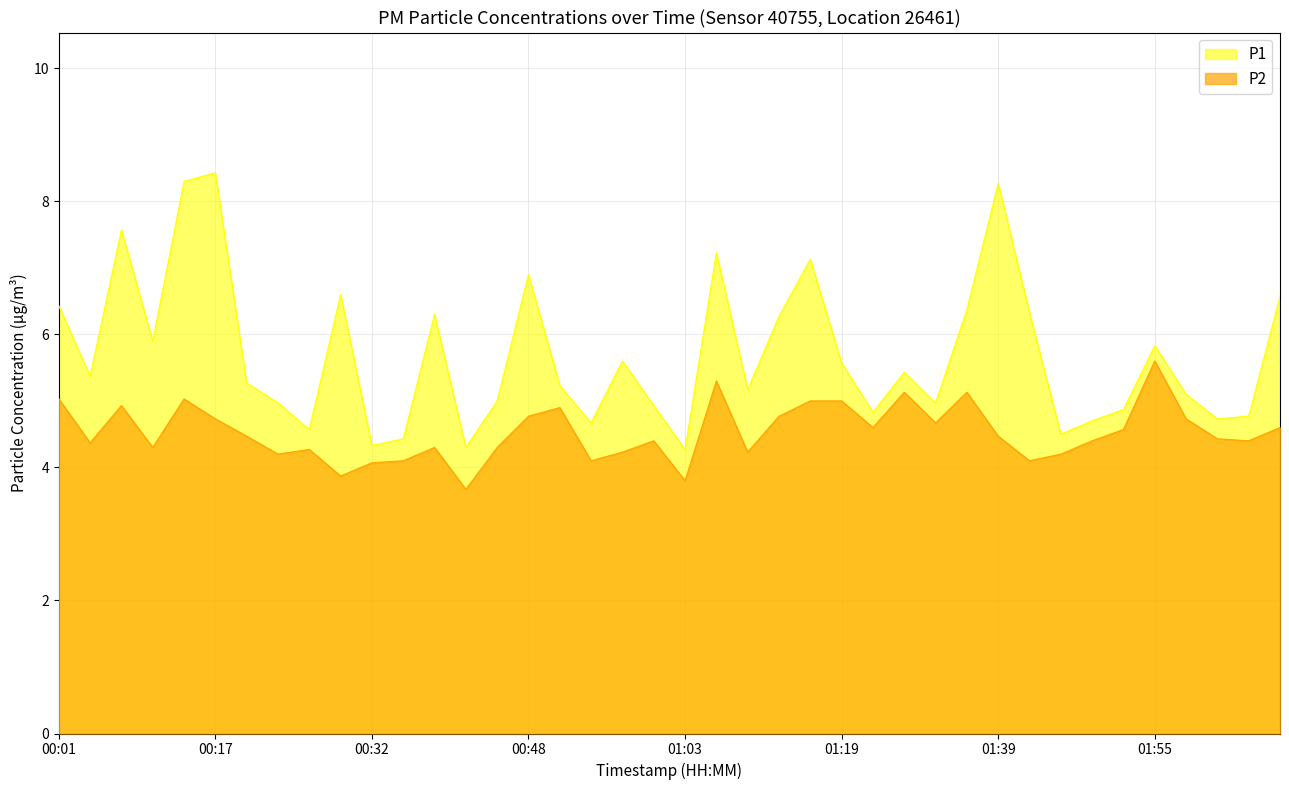

List the series in order of their peak value, highest first.

P1, P2